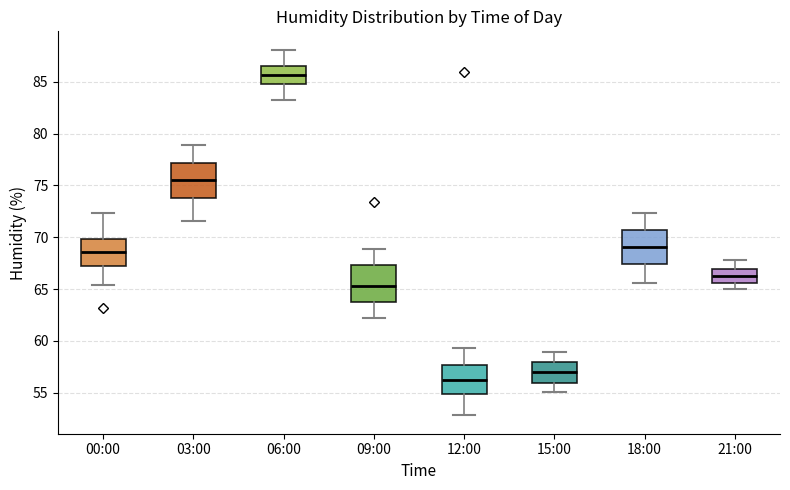

Which box has the highest median line?

06:00